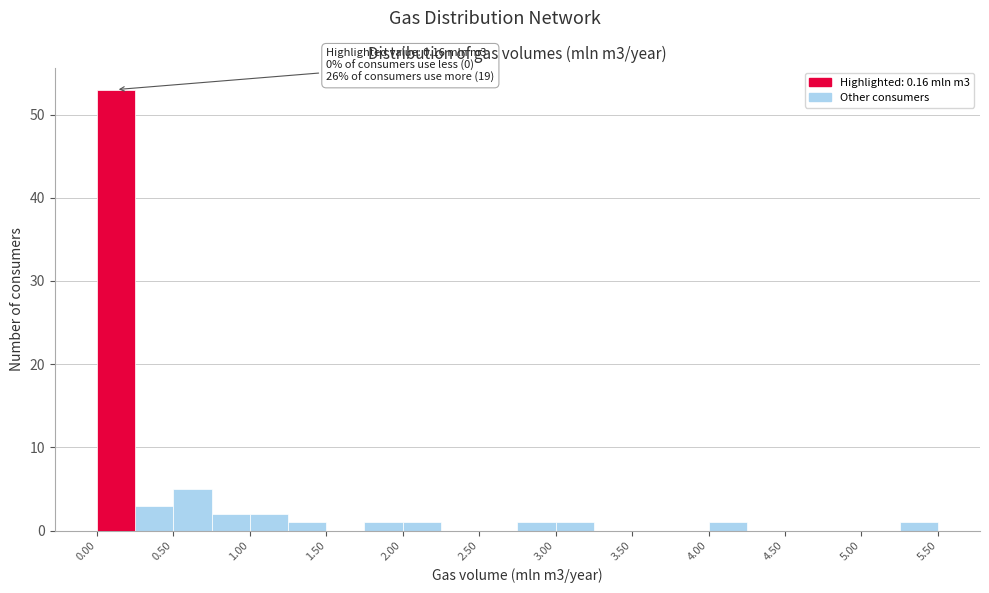

Over which range of the x-axis is the bar tallest?

0.00 to 0.25